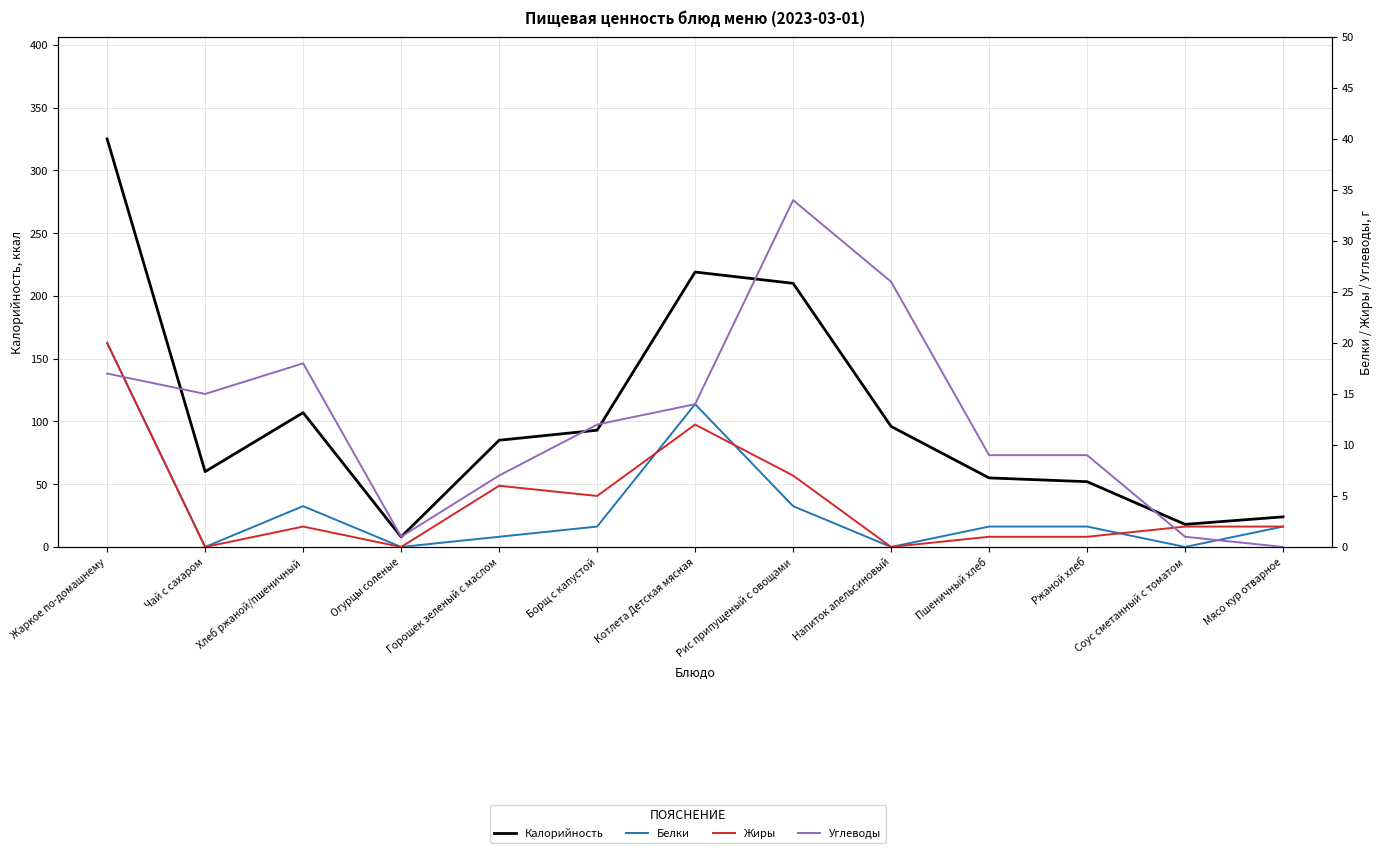

Count the number of data series in this chart.

4